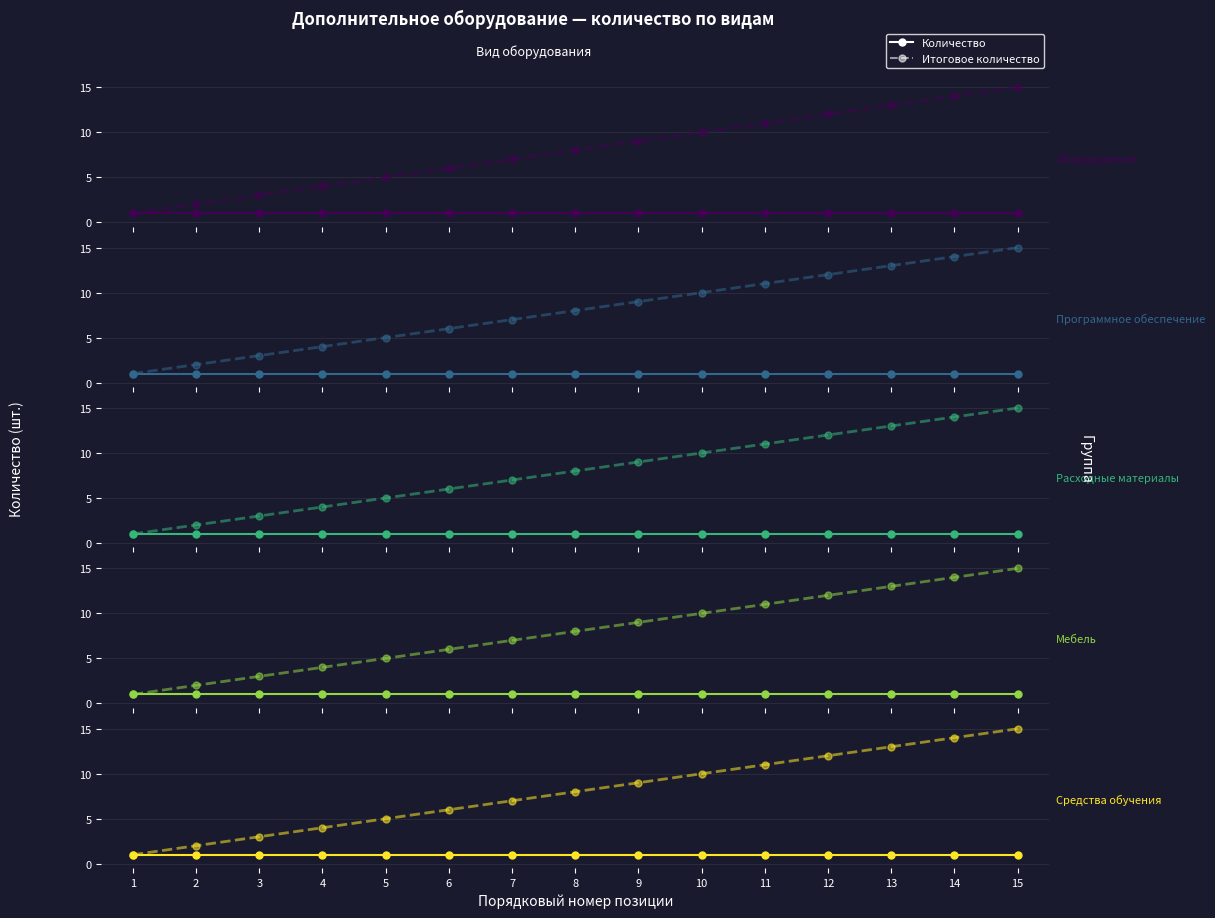

True or false: Итоговое количество has a value of 2 at 7.

False